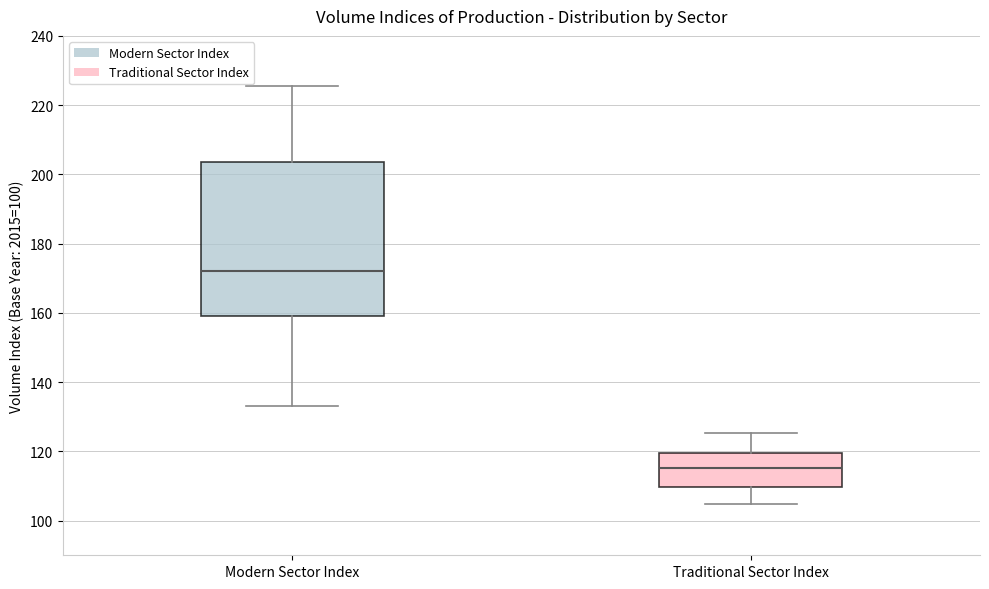

Comparing the boxes themselves (not the whiskers), which one is the tallest?

Modern Sector Index